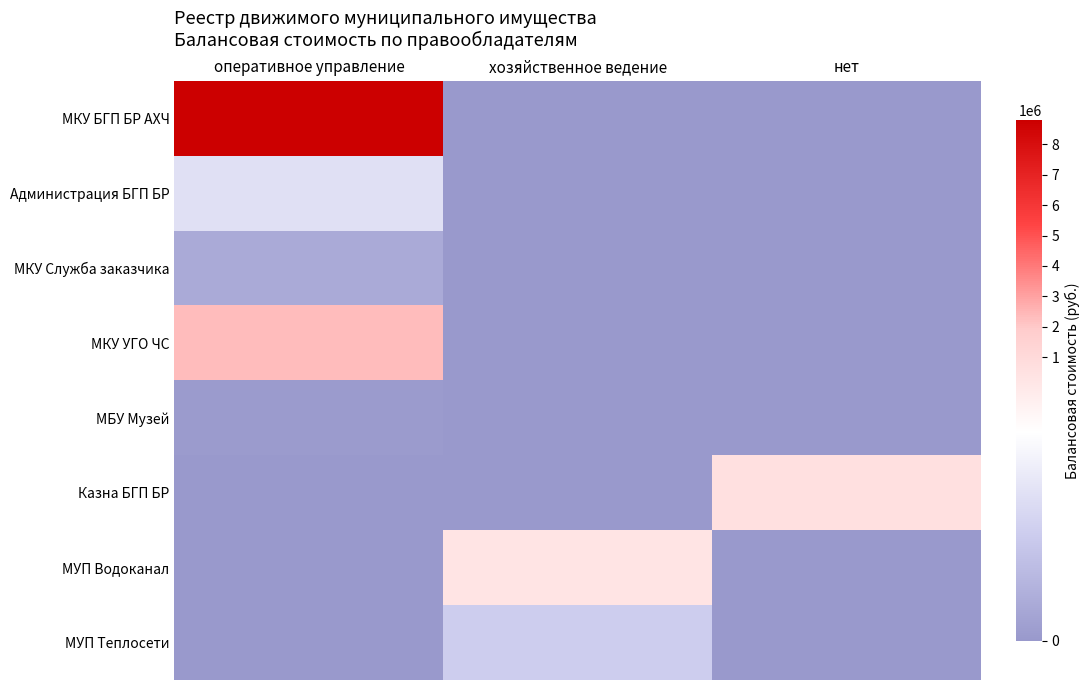

Reading left to right, extract all data points from this chart.

МКУ БГП БР АХЧ: оперативное управление=8794231.7	хозяйственное ведение=0.0	нет=0.0
Администрация БГП БР: оперативное управление=130000.0	хозяйственное ведение=0.0	нет=0.0
МКУ Служба заказчика: оперативное управление=30780.0	хозяйственное ведение=0.0	нет=0.0
МКУ УГО ЧС: оперативное управление=2323250.0	хозяйственное ведение=0.0	нет=0.0
МБУ Музей: оперативное управление=3895.0	хозяйственное ведение=0.0	нет=0.0
Казна БГП БР: оперативное управление=0.0	хозяйственное ведение=0.0	нет=615802.0
МУП Водоканал: оперативное управление=0.0	хозяйственное ведение=332334.0	нет=0.0
МУП Теплосети: оперативное управление=0.0	хозяйственное ведение=95313.0	нет=0.0